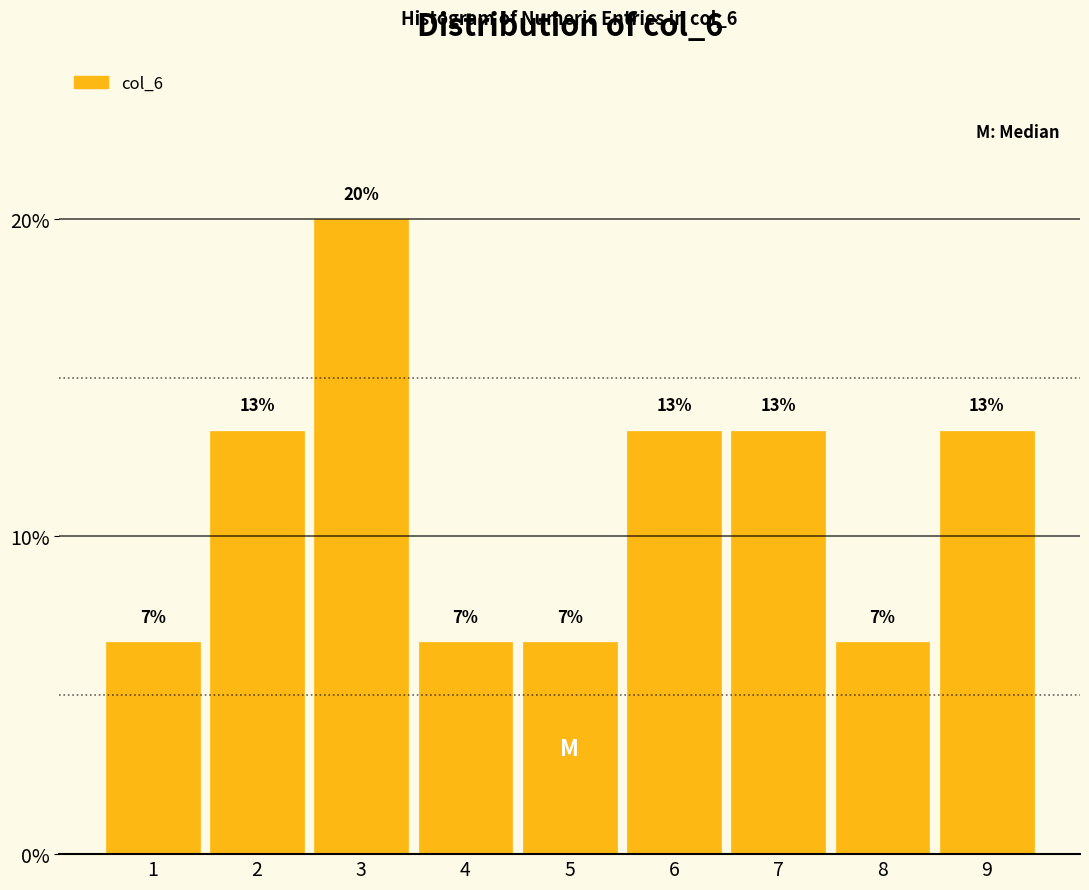

How many bars are there in total?

9